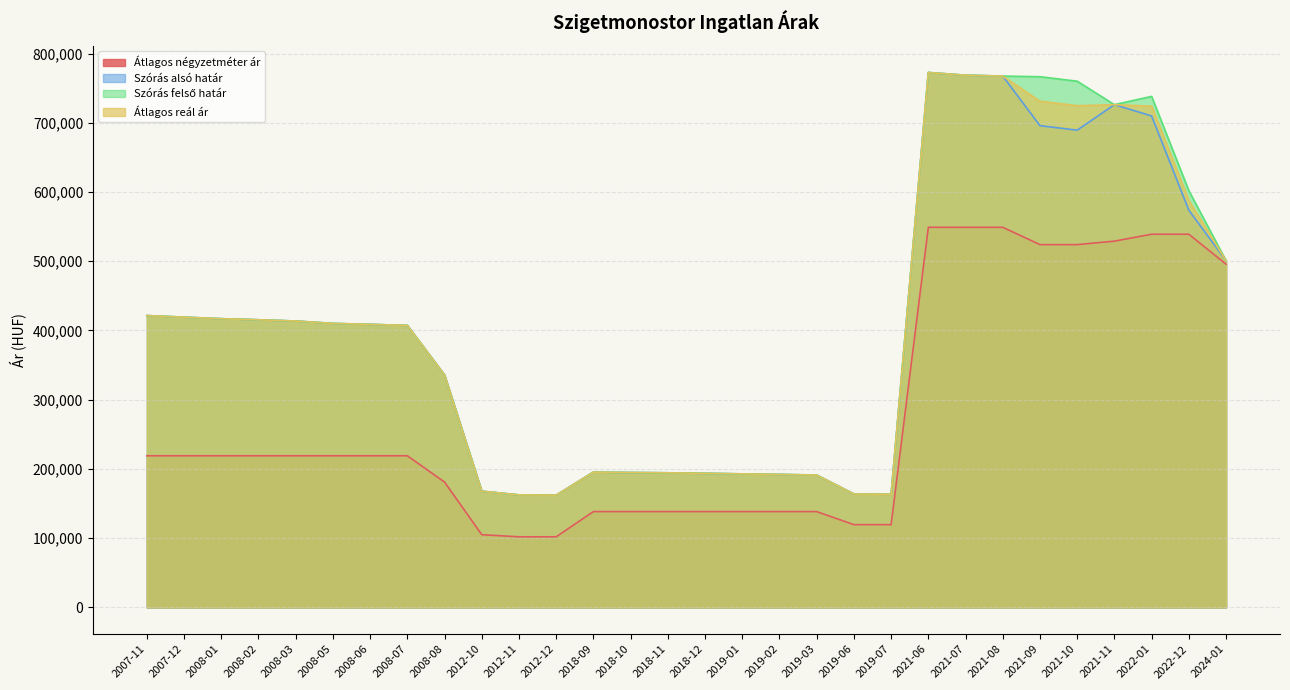

What is the difference between the highest and lowest values at 2021-07?

219701